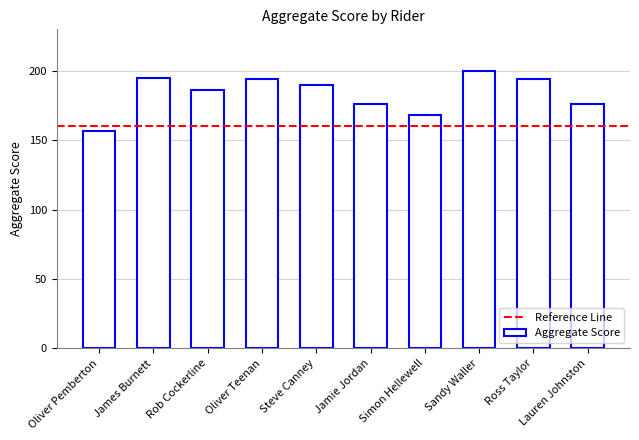

Which has a higher value, Steve Canney or Sandy Waller?

Sandy Waller